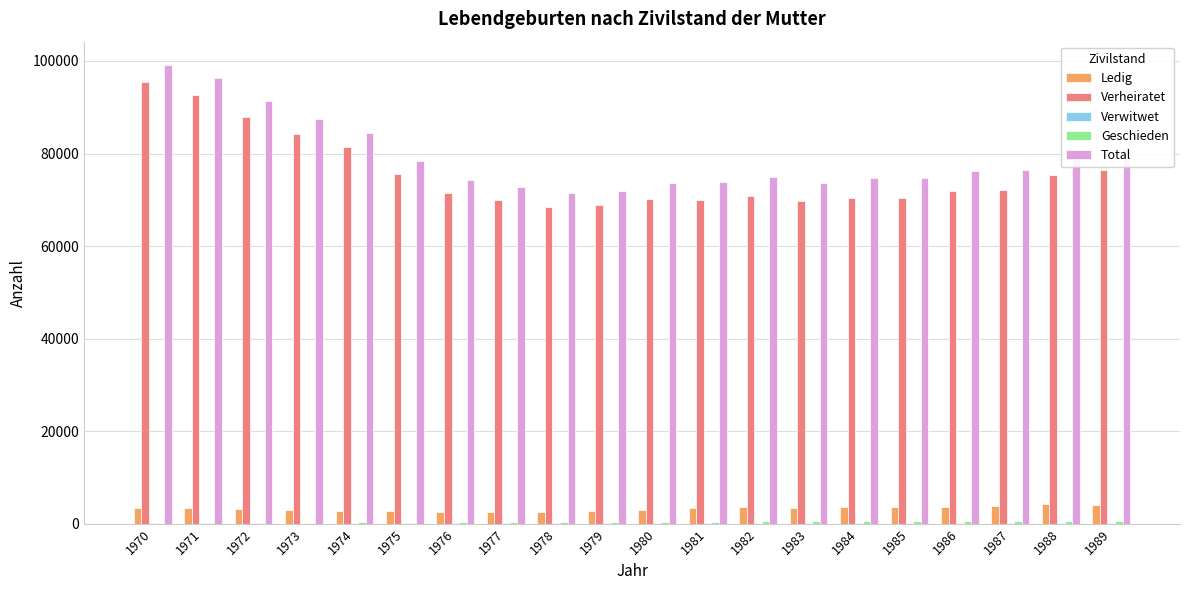

The value of Total at 1985 is 19208. True or false?

False